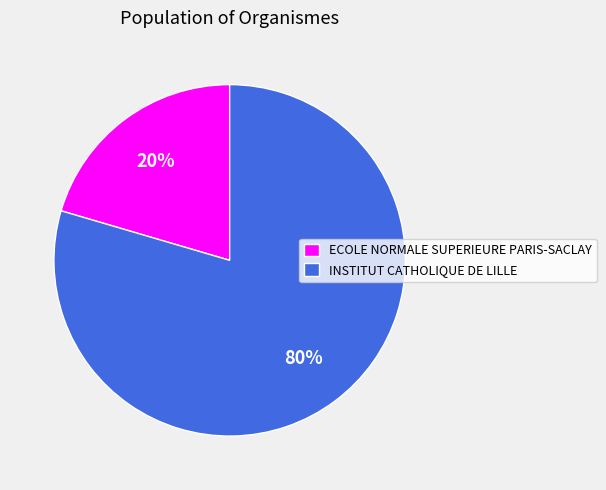

The INSTITUT CATHOLIQUE DE LILLE slice represents 80% of the pie. True or false?

True